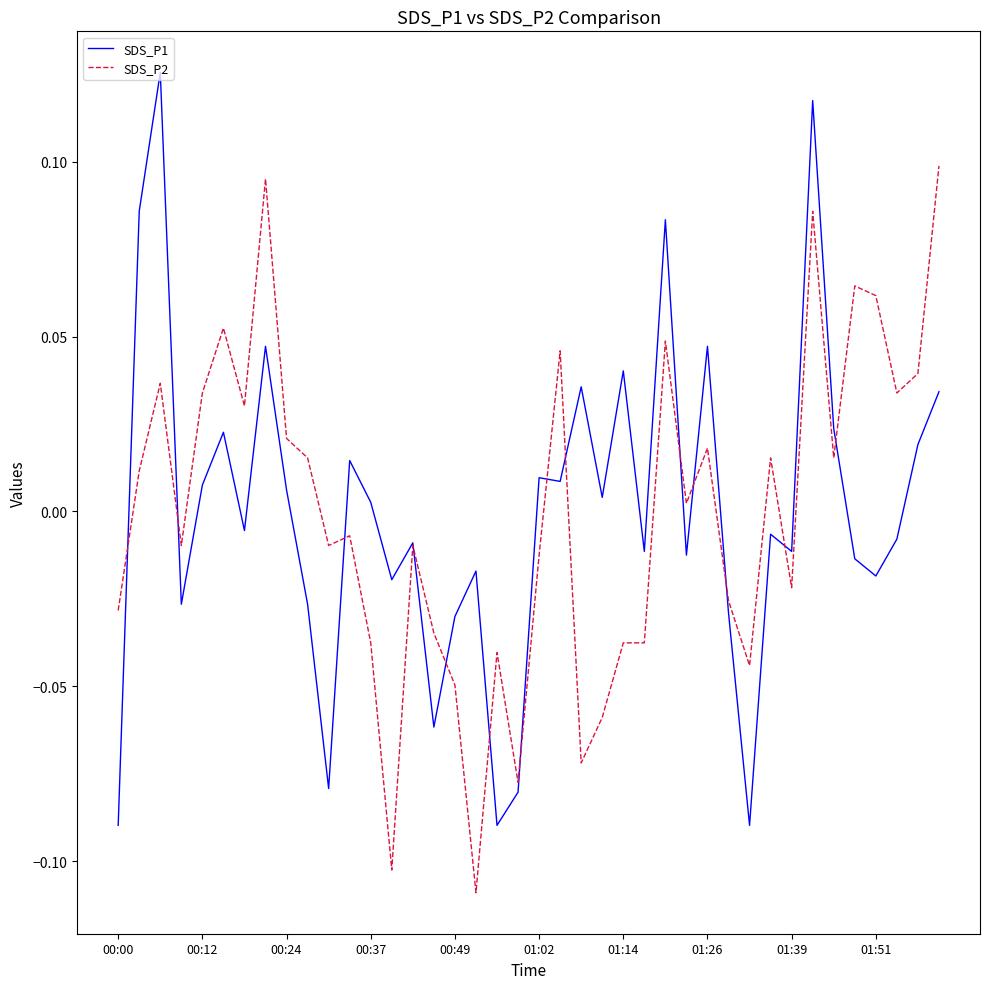

Rank the series by their maximum value, from lowest to highest.

SDS_P2, SDS_P1